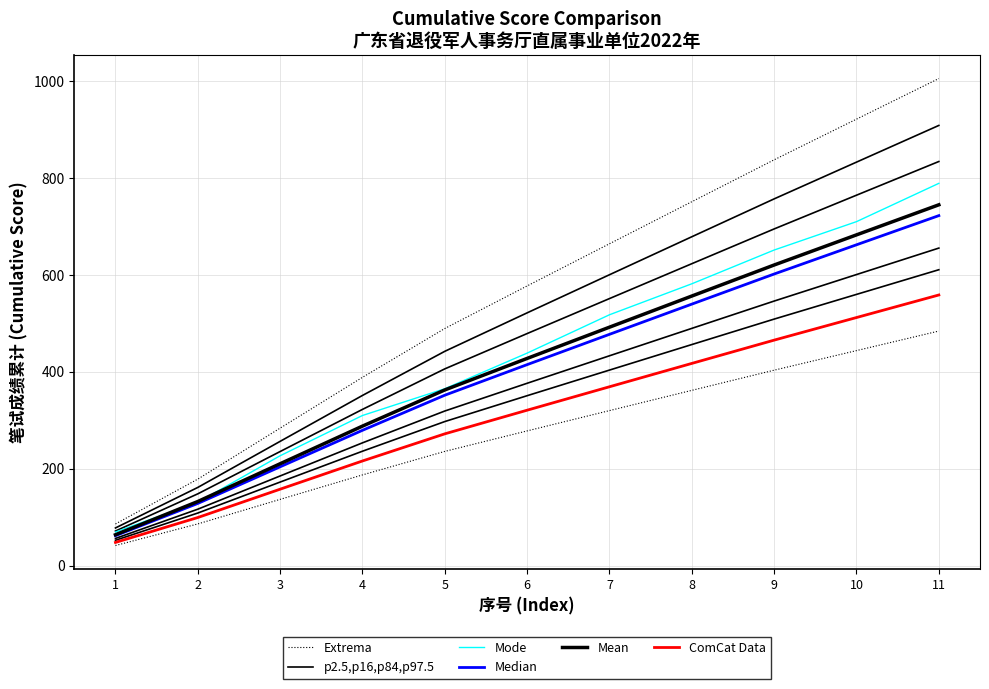

True or false: Mode has more than 1 points higher than both neighbors.

False